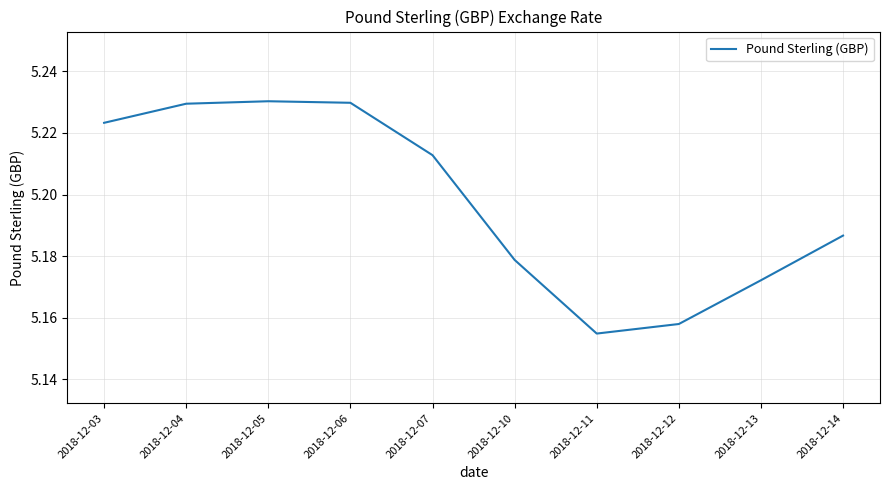

At which label is the value closest to 5?

2018-12-11